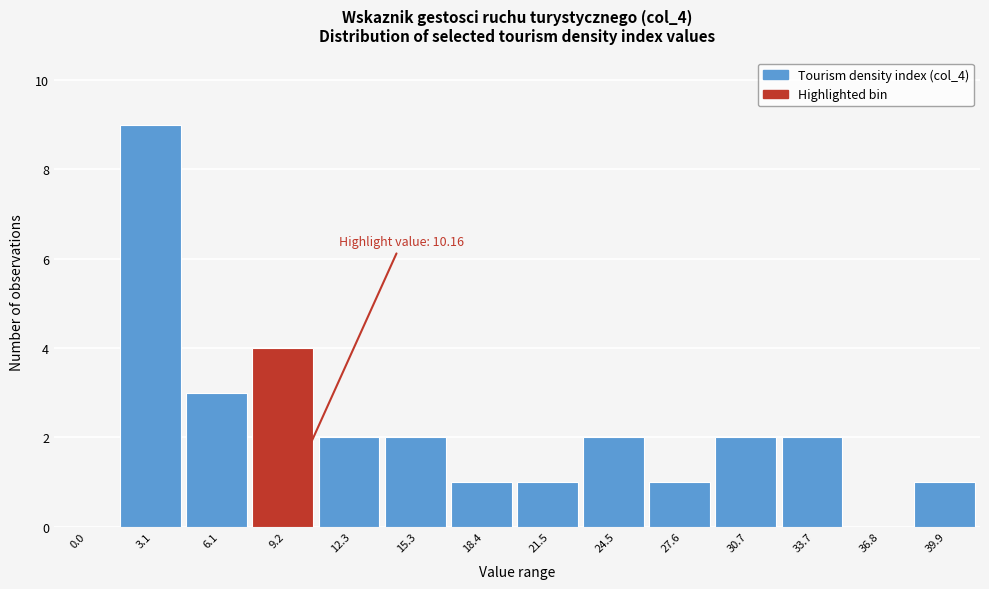

Reading left to right, extract all data points from this chart.

0.0=0	3.1=9	6.1=3	9.2=4	12.3=2	15.3=2	18.4=1	21.5=1	24.5=2	27.6=1	30.7=2	33.7=2	36.8=0	39.9=1